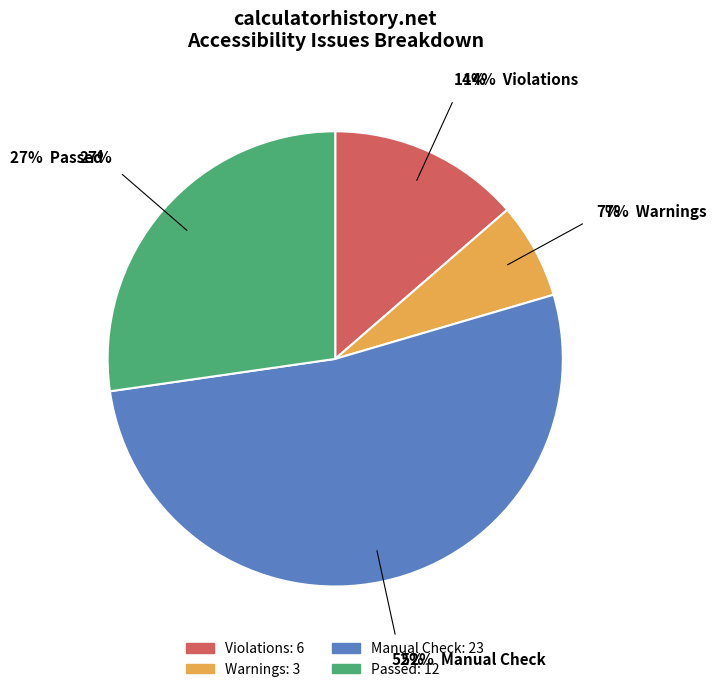

Which series has the widest spread of values?

Manual Check